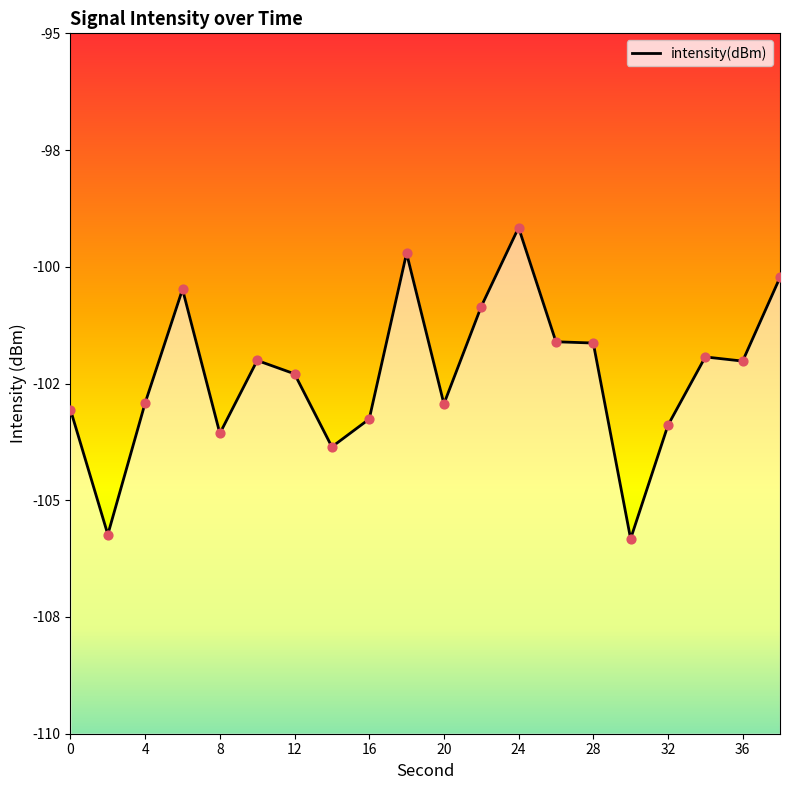

Which has a higher value, 16 or 12?

12